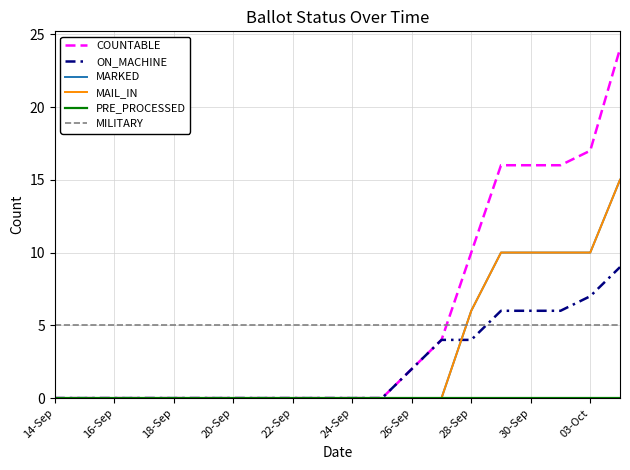

Which series has the largest total across all categories?

COUNTABLE